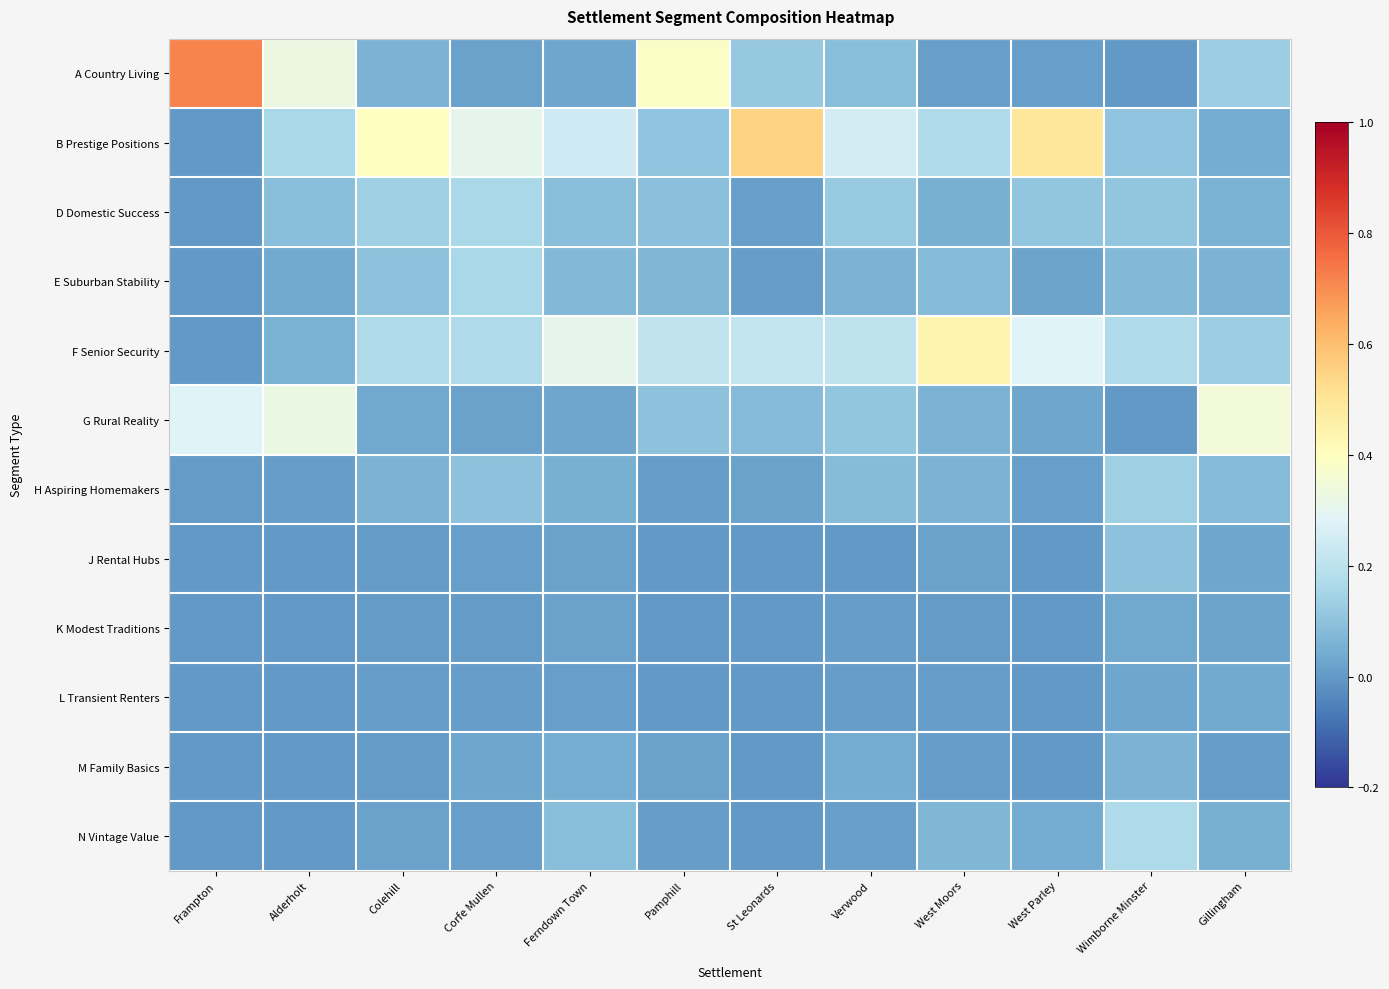

At Pamphill, list the series in order from smallest to largest.

J Rental Hubs, K Modest Traditions, L Transient Renters, H Aspiring Homemakers, N Vintage Value, M Family Basics, E Suburban Stability, D Domestic Success, G Rural Reality, B Prestige Positions, F Senior Security, A Country Living